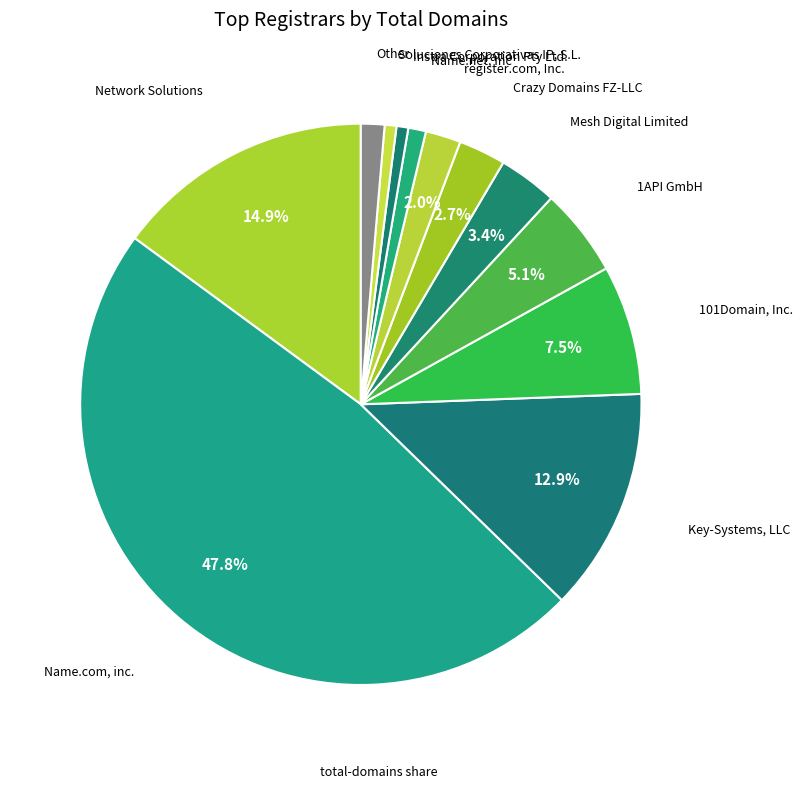

How many segments does this pie chart have?

12